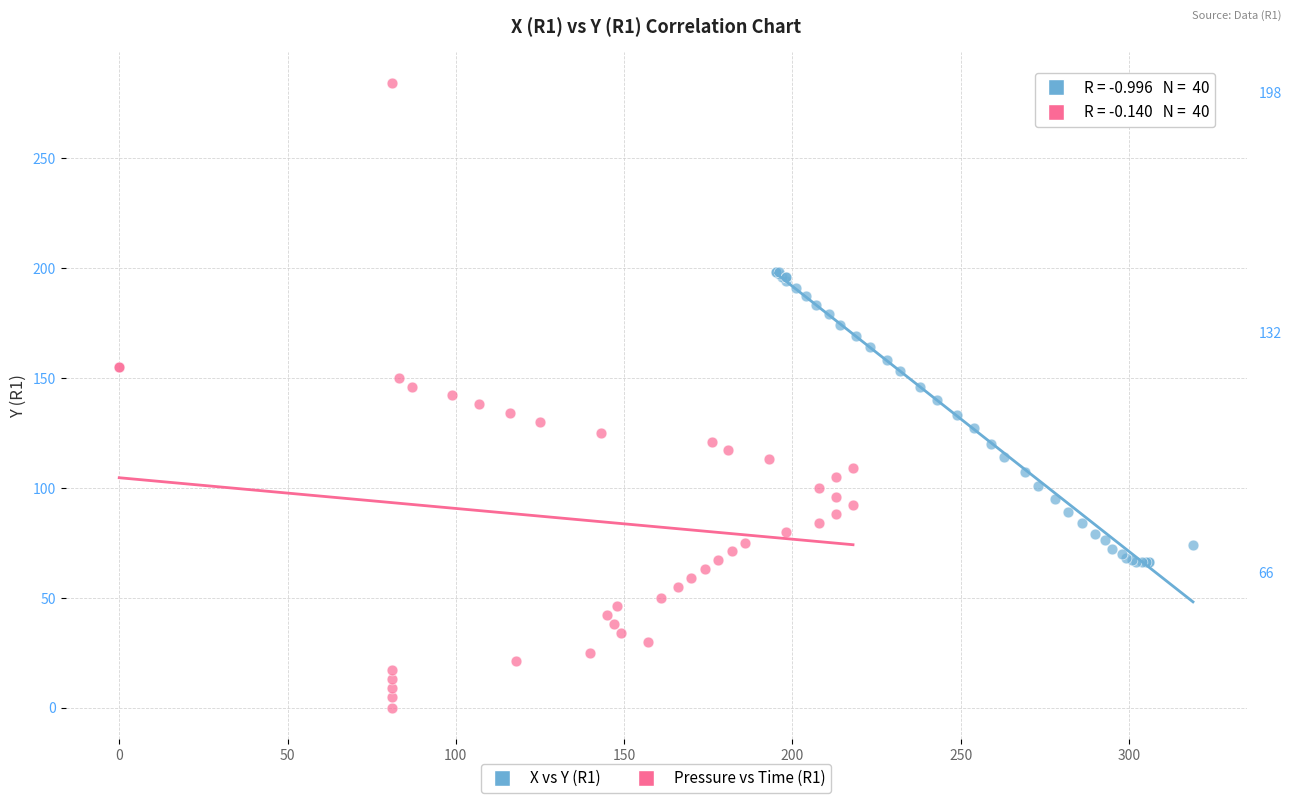

Which series has the largest Y range (max minus min)?

Pressure vs Time (R1)